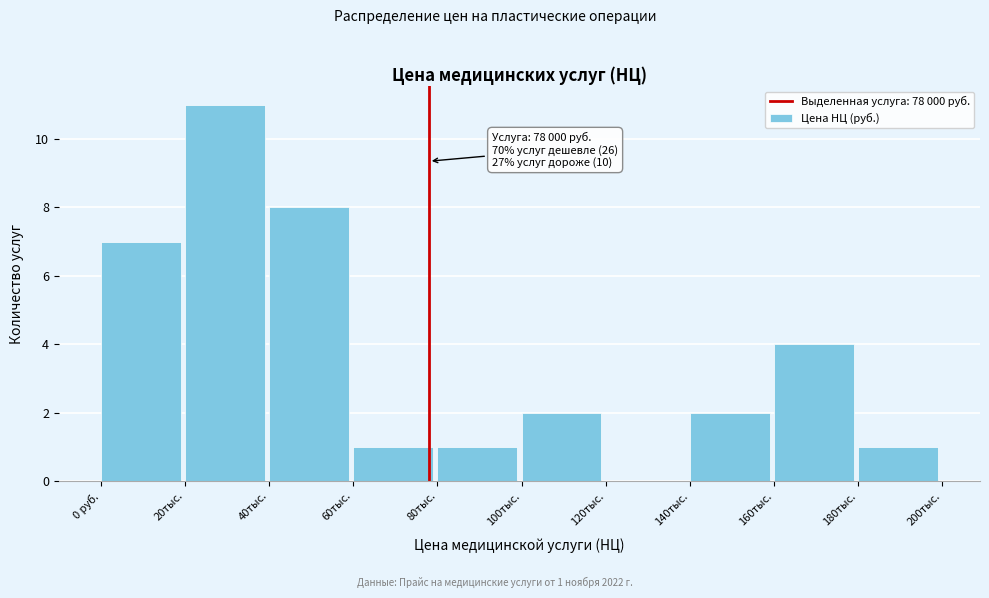

Reading left to right, extract all data points from this chart.

0 руб.=7	20тыс.=11	40тыс.=8	60тыс.=1	80тыс.=1	100тыс.=2	120тыс.=0	140тыс.=2	160тыс.=4	180тыс.=1